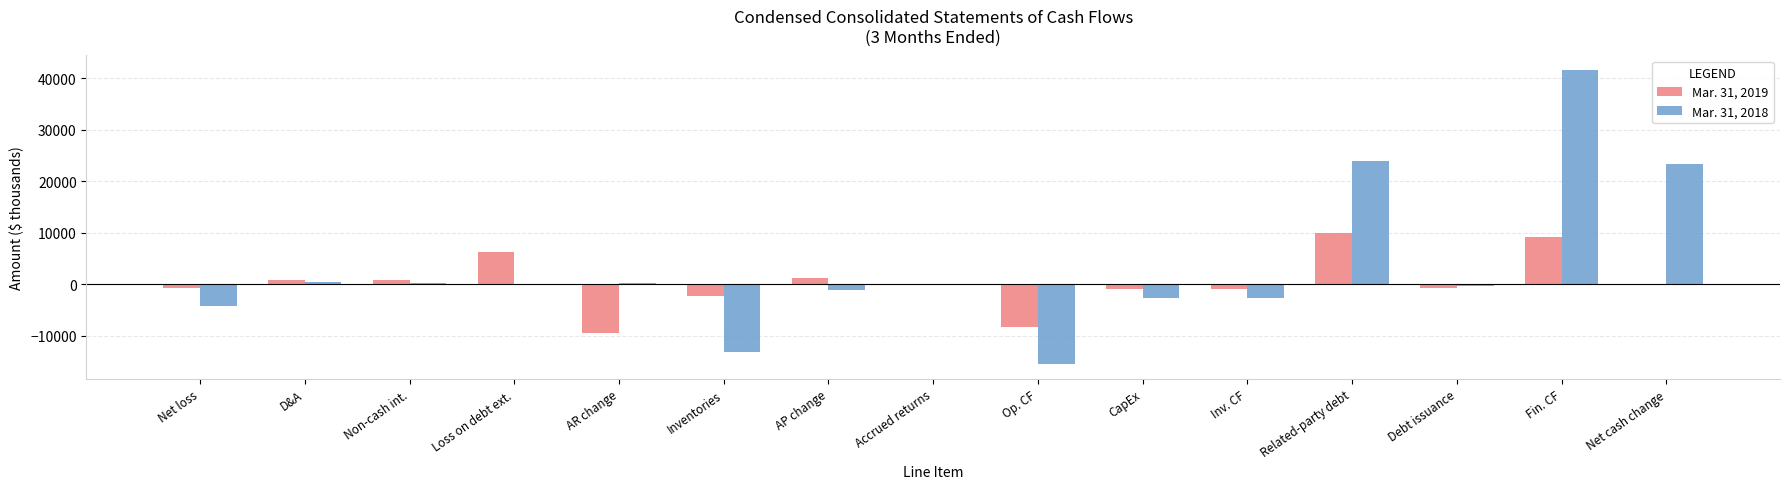

What is the greatest value displayed?

41538